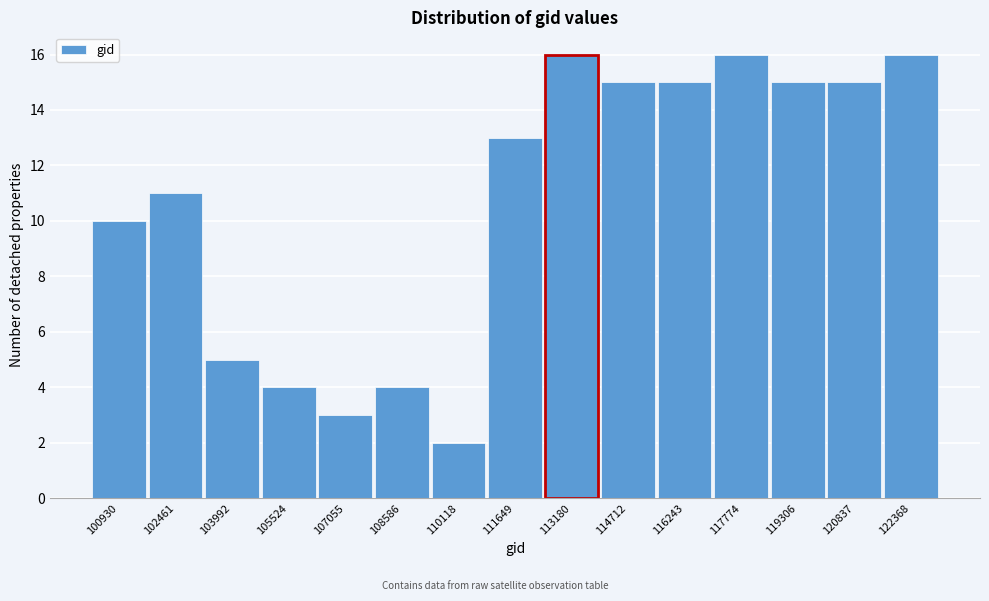

Reading left to right, extract all data points from this chart.

100930=10	102461=11	103992=5	105524=4	107055=3	108586=4	110118=2	111649=13	113180=16	114712=15	116243=15	117774=16	119306=15	120837=15	122368=16